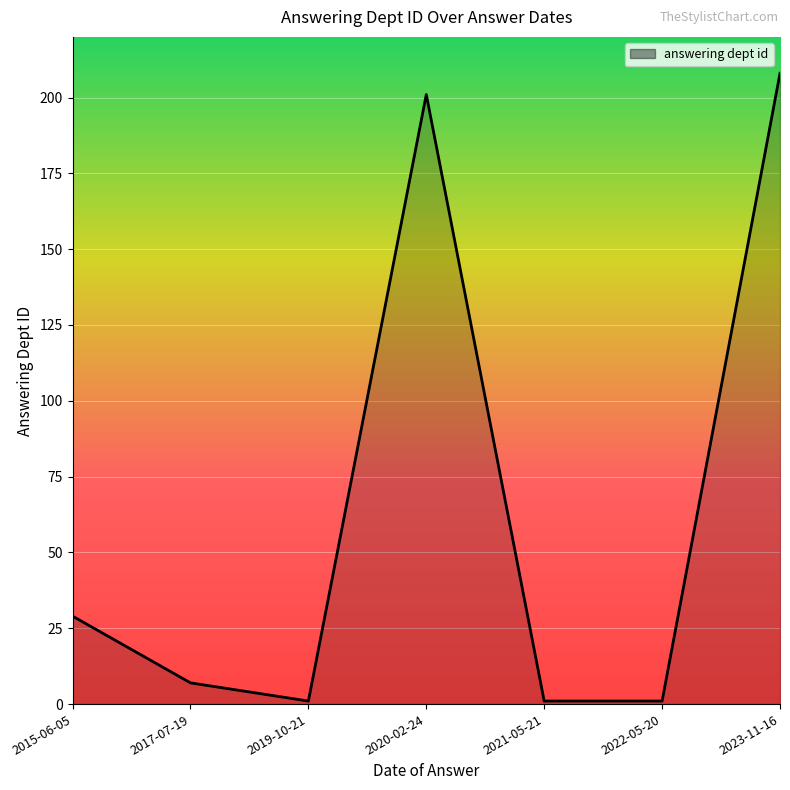

What is the average value?

64